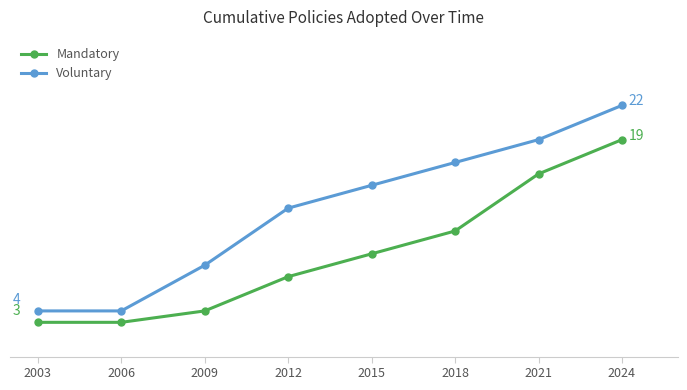

What are all the series names shown in the legend?

Mandatory, Voluntary